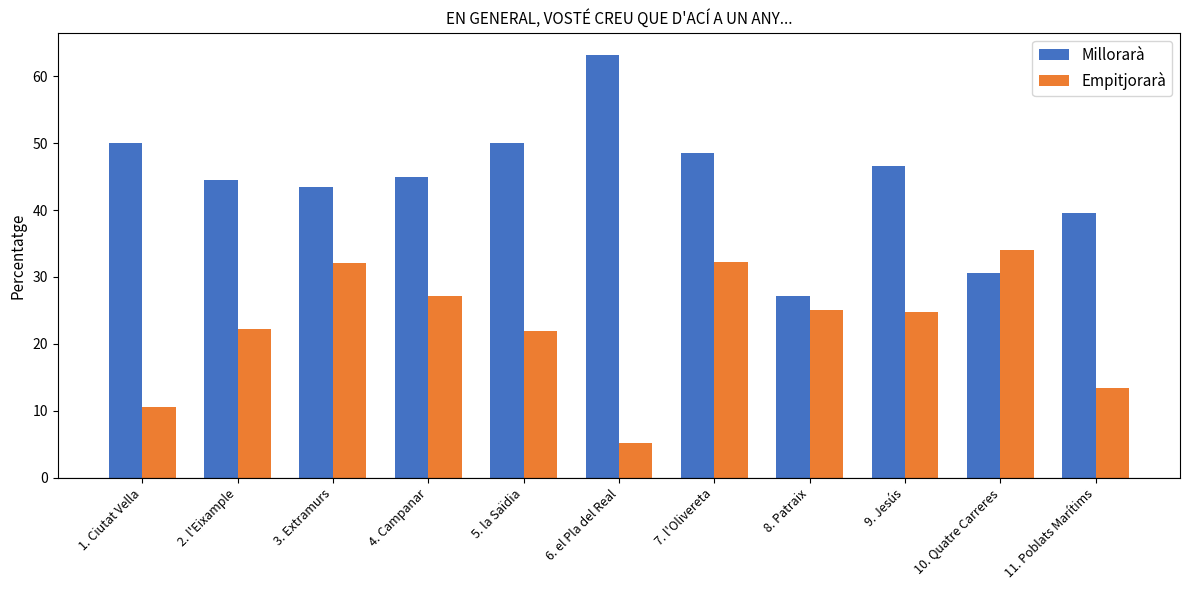

What is the difference between the maximum and minimum values in the Empitjorarà series?

28.9